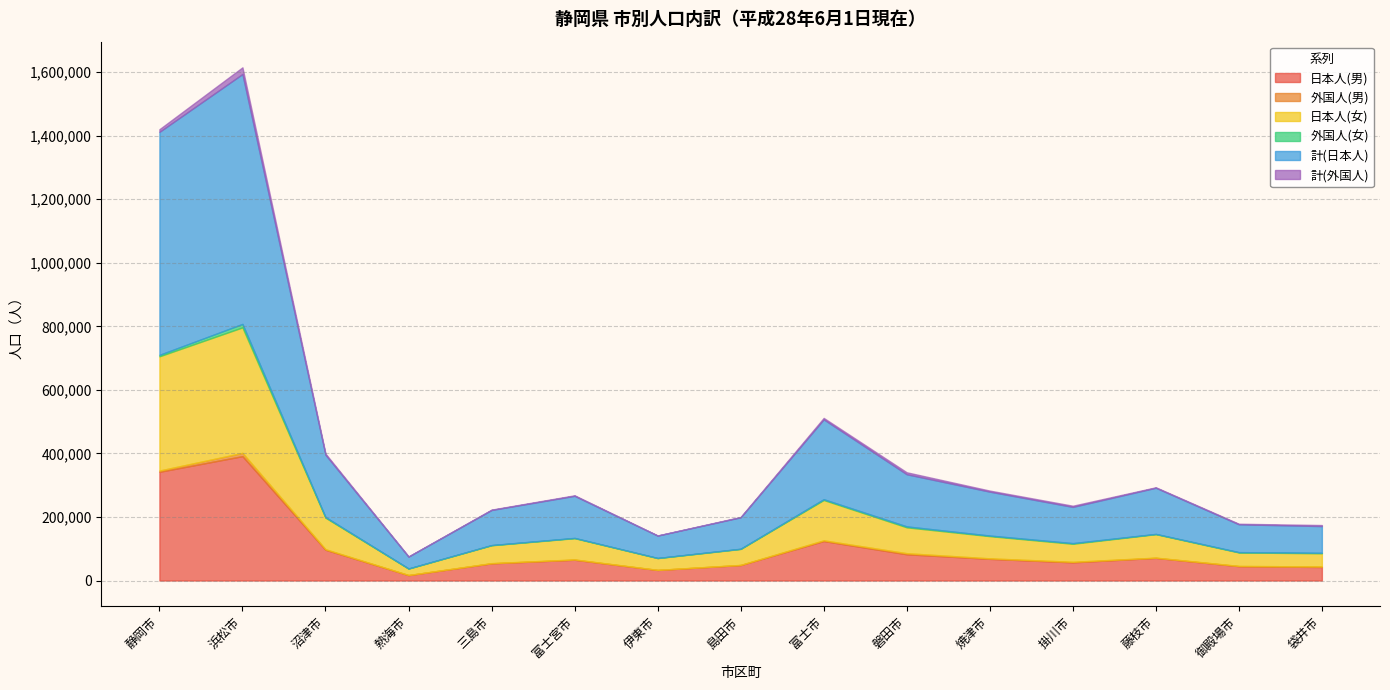

Which series has the largest total across all categories?

計(日本人)